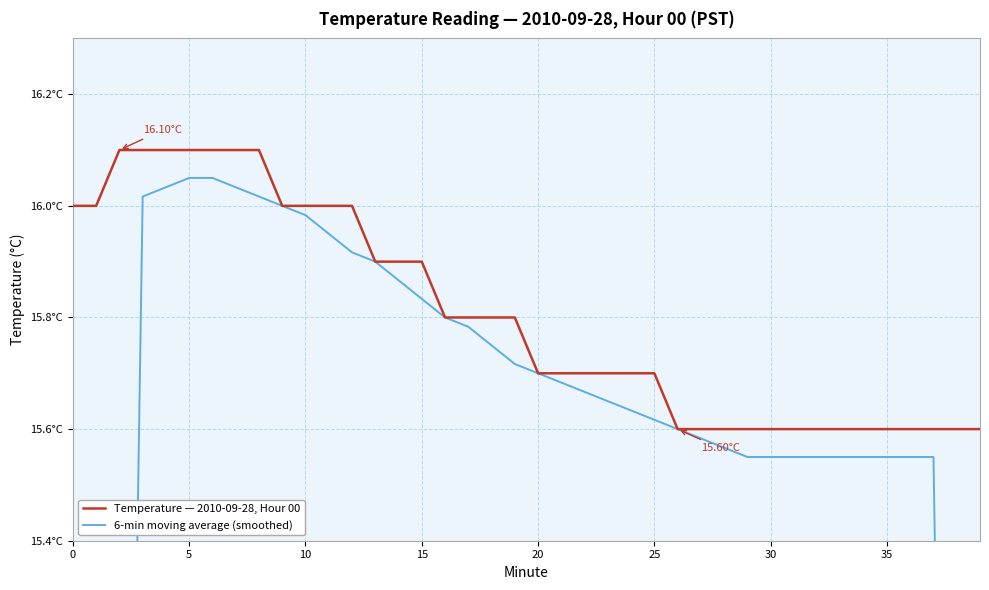

How many lines are shown in the chart?

2